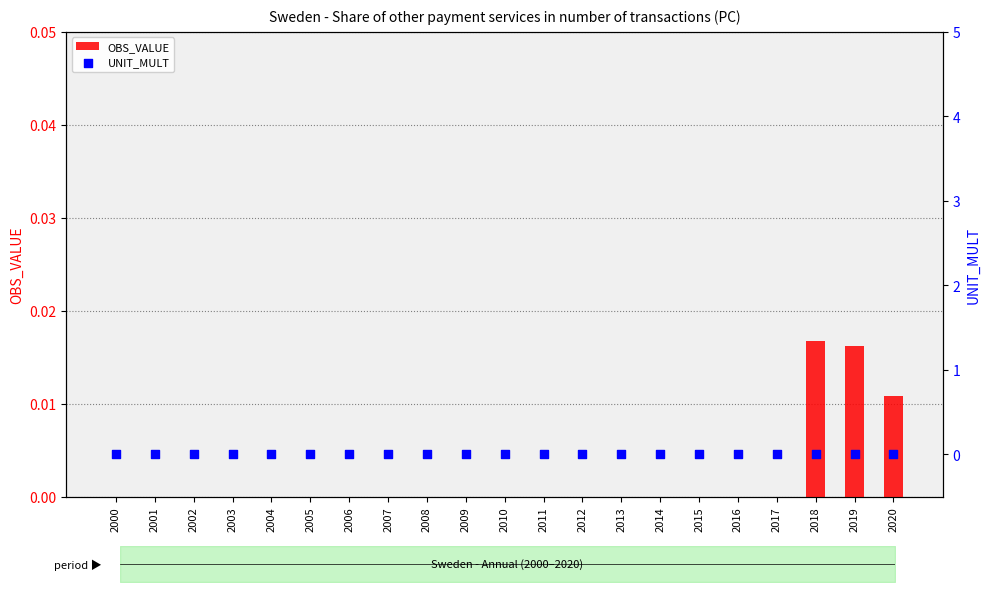

What are all the series names shown in the legend?

OBS_VALUE, UNIT_MULT